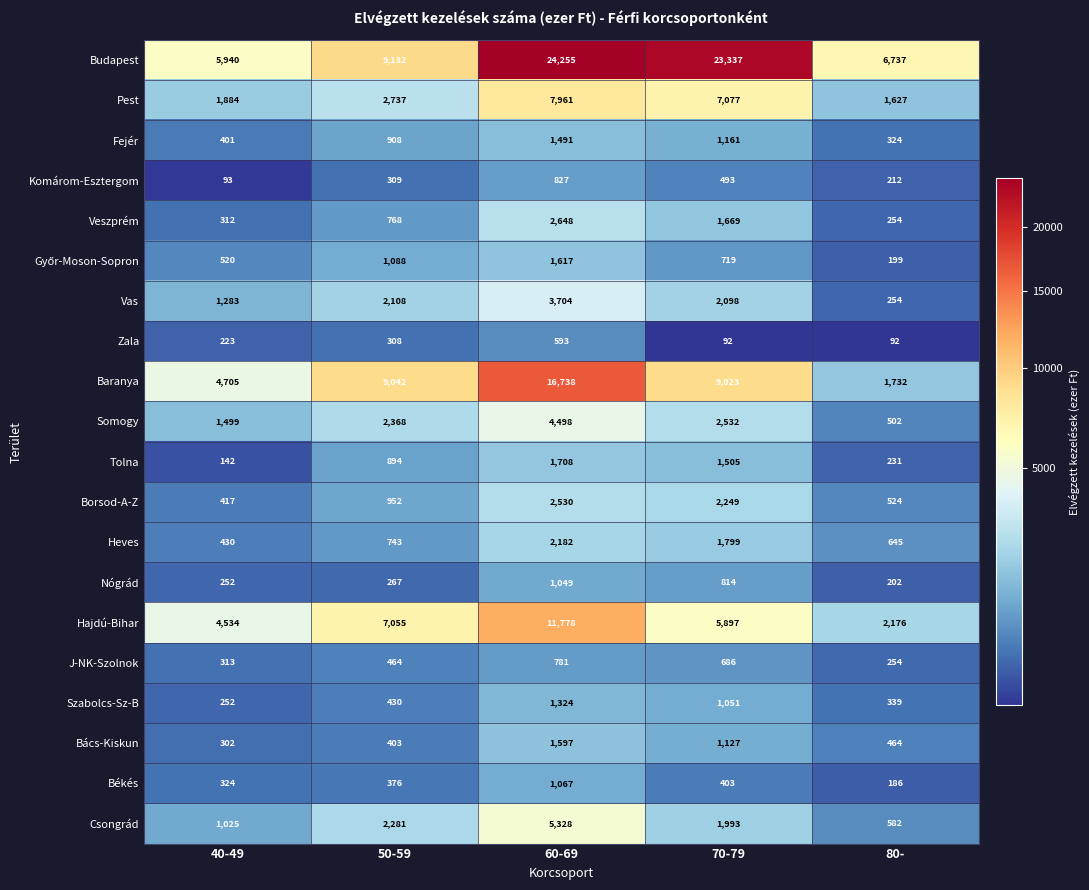

At which category is the sum across all series the highest?

60-69